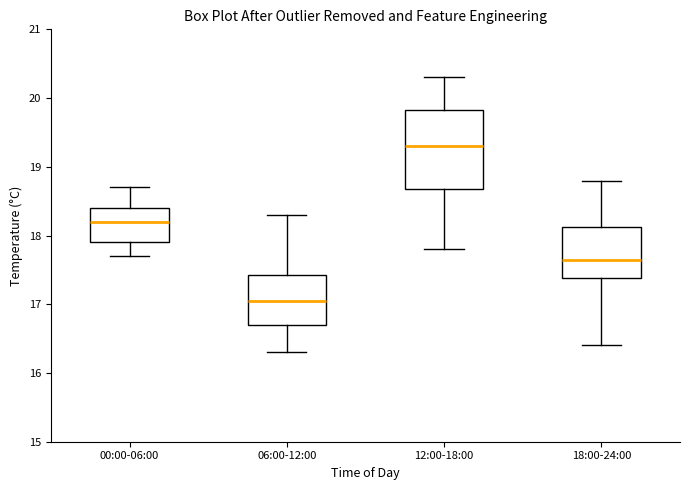

Where does the lower whisker of the box for 00:00-06:00 end on the y-axis? The values are not printed on the chart, so give them approximately, as read against the axis.

17.7